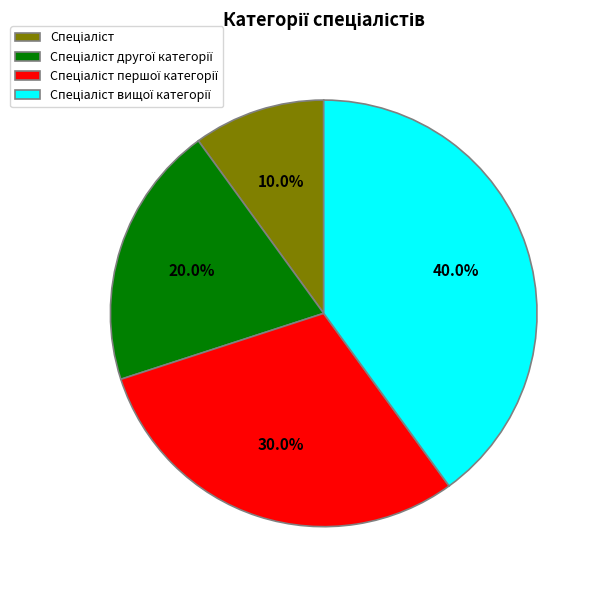

What percentage is NOT represented by Спеціаліст?

90.0%